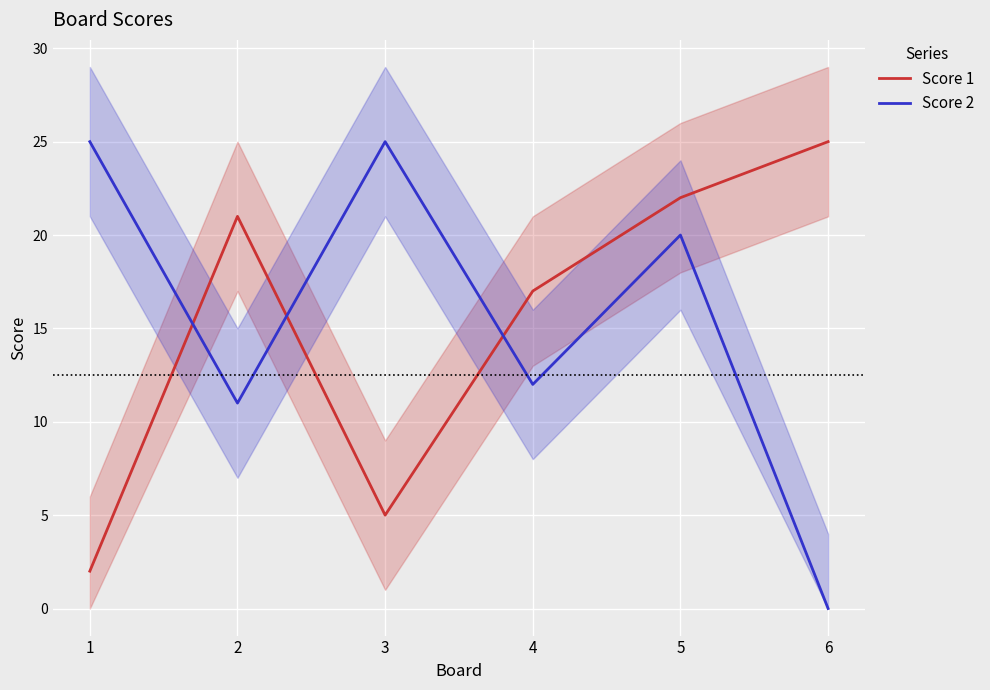

What is the sum of all Score 2 values?

93